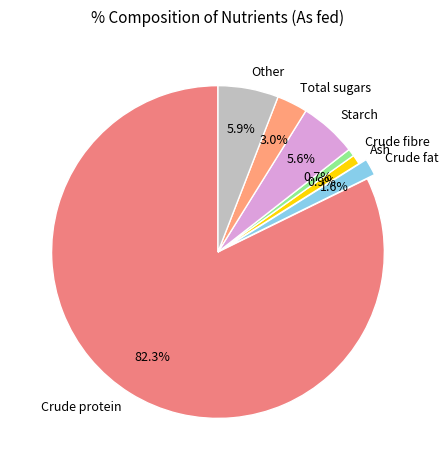

Is the sum of Crude fibre and Crude protein greater than half?

Yes